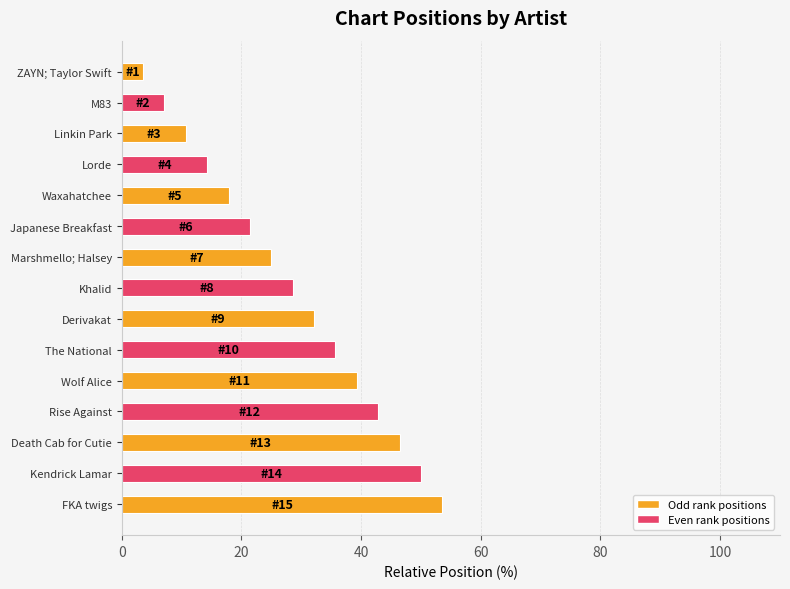

At which category does the chart reach its peak across all series?

FKA twigs